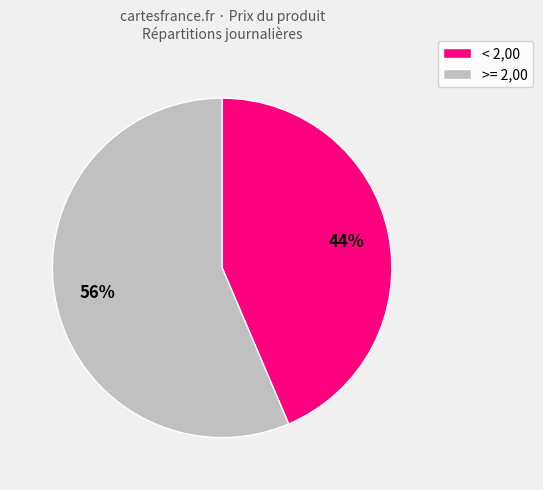

Rank the categories by value from highest to lowest.

>= 2,00, < 2,00